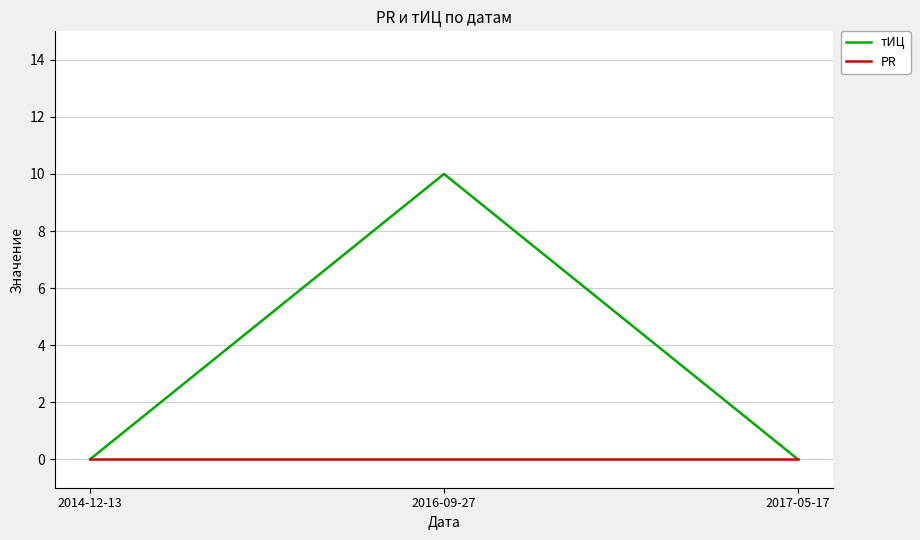

List the series in order of their peak value, highest first.

тИЦ, PR